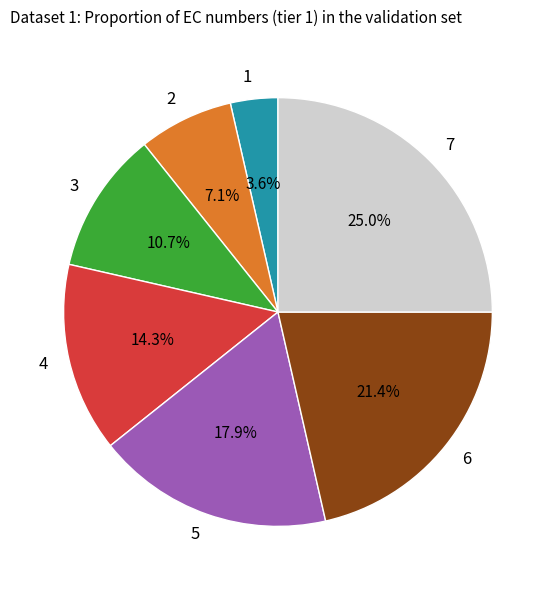

How much of the chart is everything except 5?

82.1%